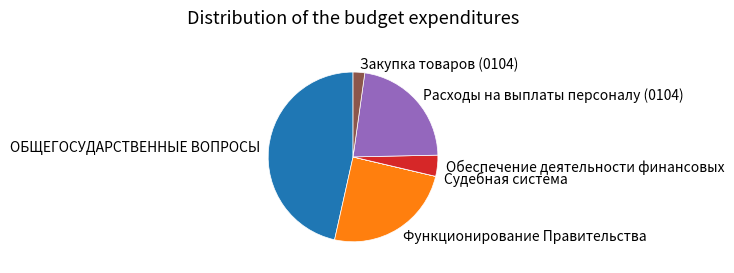

True or false: Расходы на выплаты персоналу (0104) accounts for 22% of the total.

True